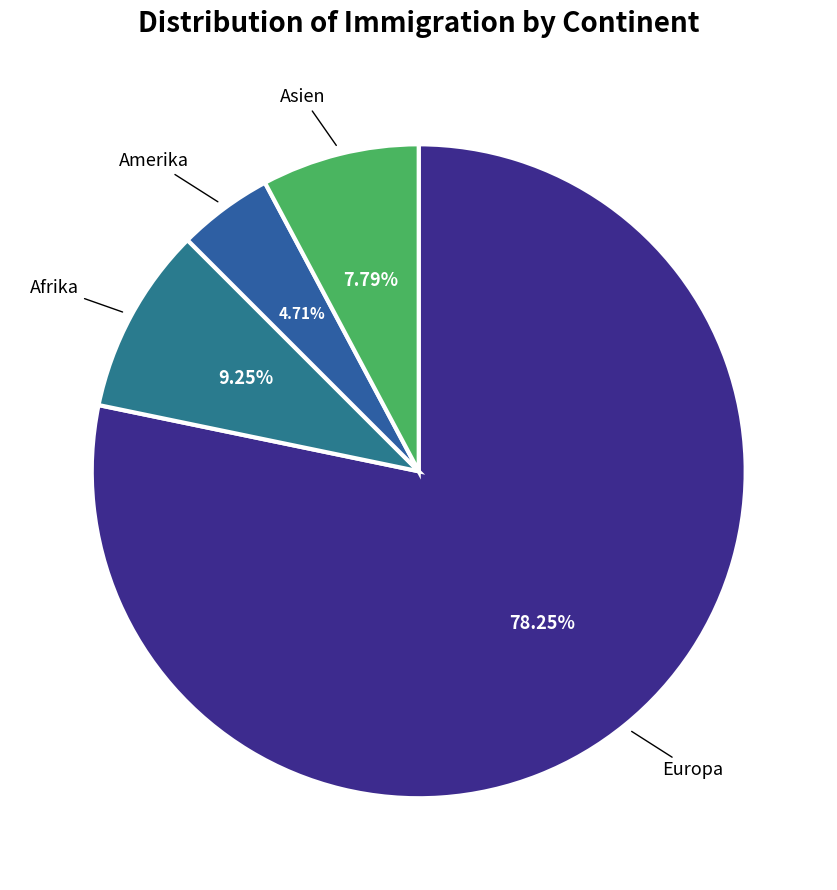

Which slice is the largest?

Europa